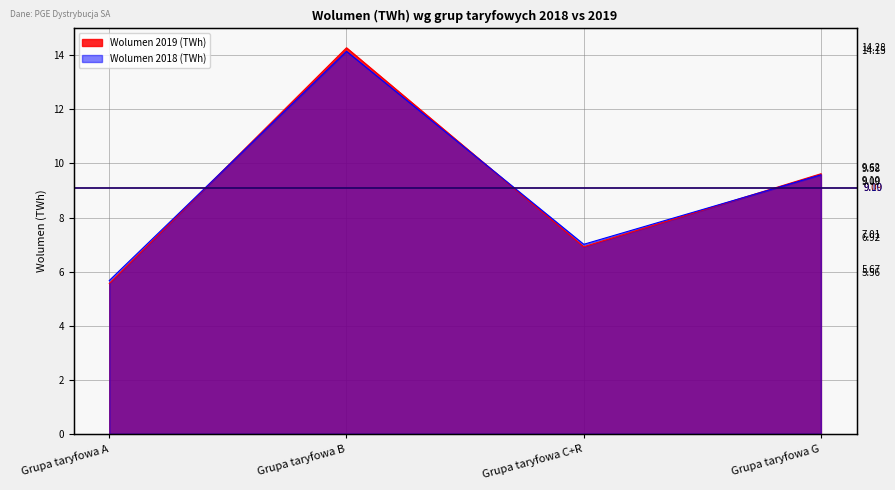

Reading left to right, transcribe all the data shown in this chart.

Wolumen 2019 (TWh): 5.6	14.3	6.9	9.6
Wolumen 2018 (TWh): 5.7	14.2	7.0	9.6